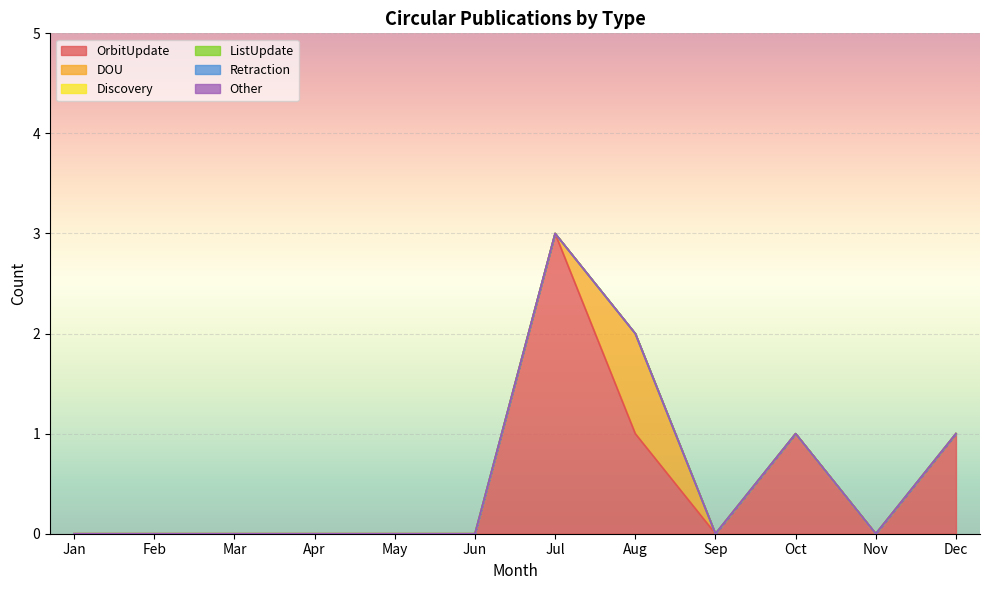

Does the chart display data point markers on the line(s)?

No